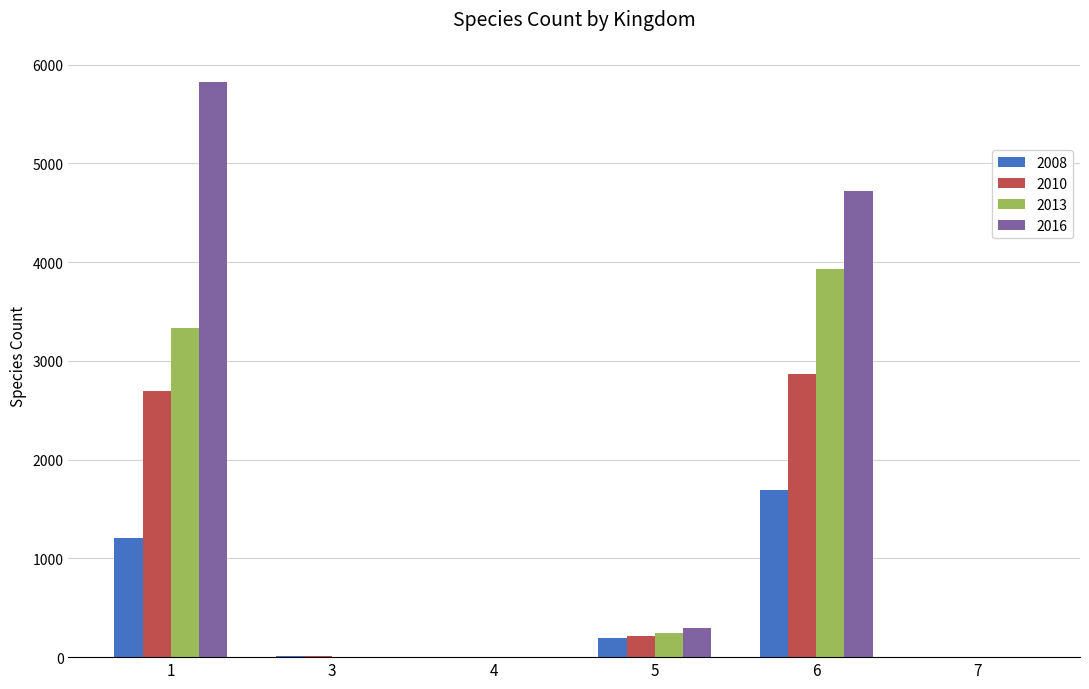

The value of 2008 at 6 is 866. True or false?

False